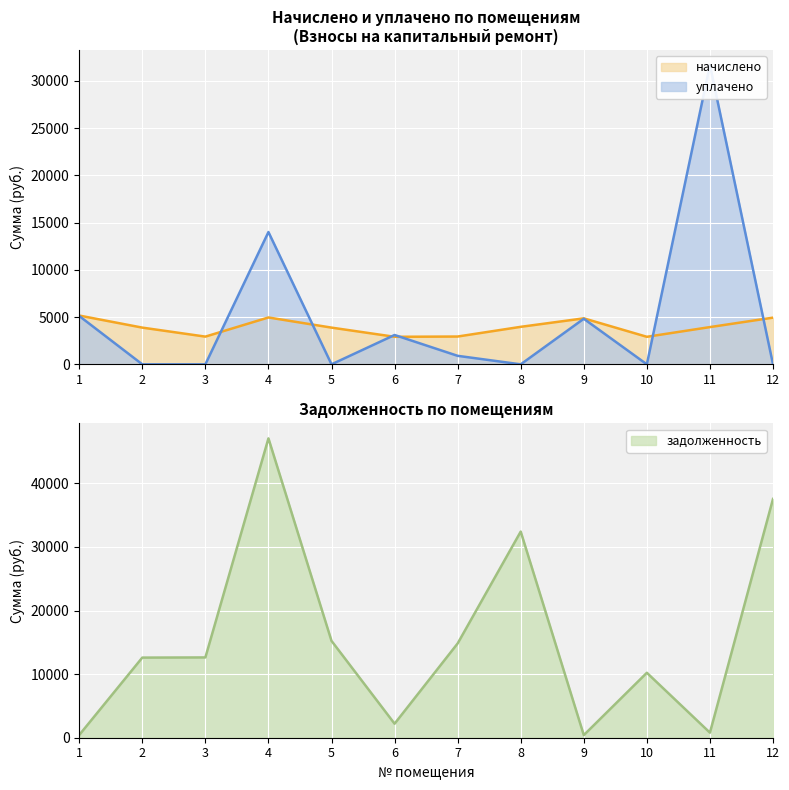

True or false: начислено and задолженность cross at least once.

True